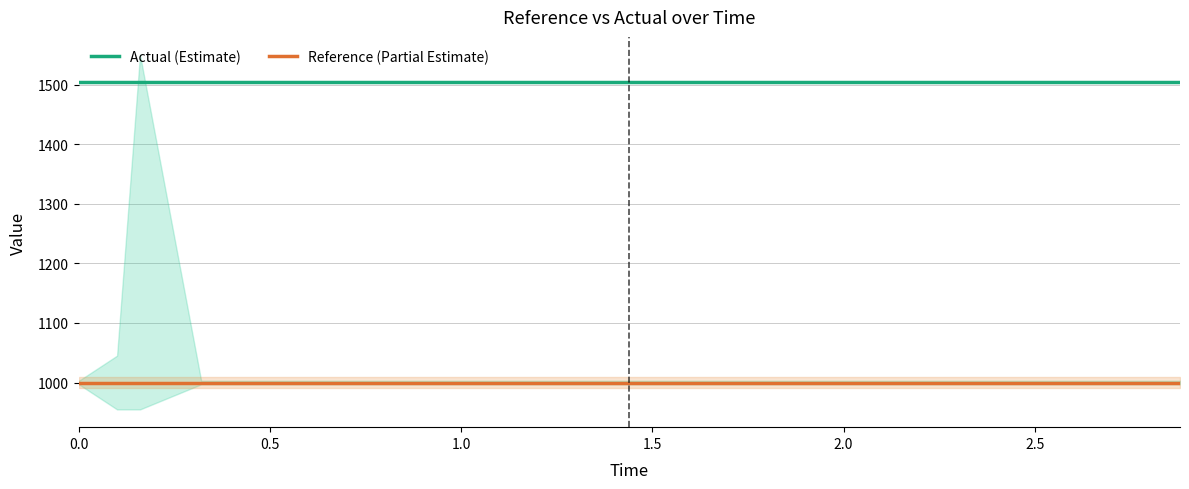

What are all the series names shown in the legend?

Actual (Estimate), Reference (Partial Estimate)